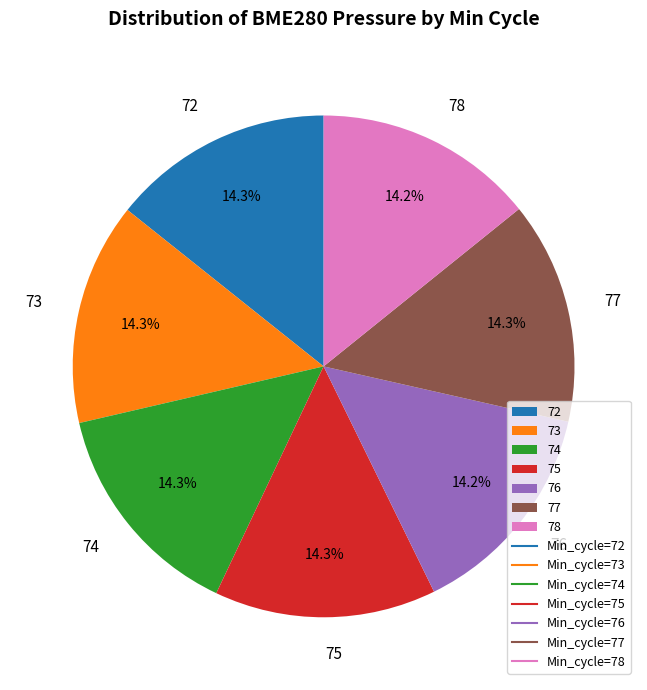

To the nearest percent, what percentage of the pie is 75?

14%